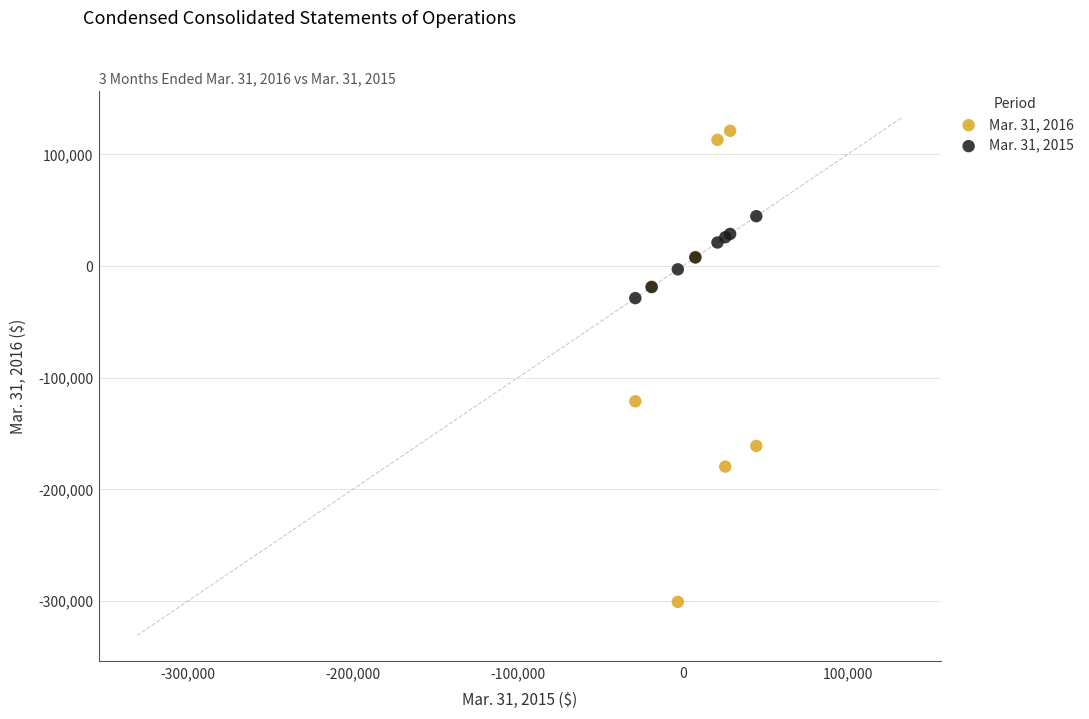

Which series reaches the minimum Y coordinate?

Mar. 31, 2016